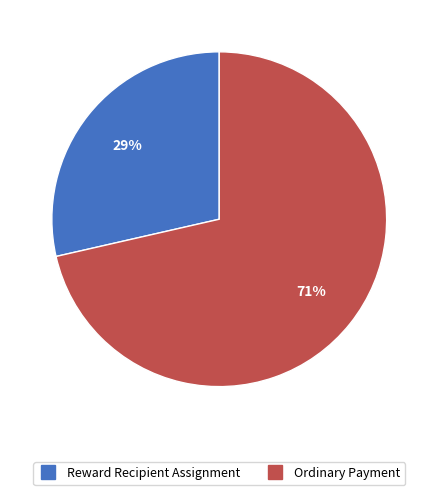

Is there a majority slice in this chart?

Yes